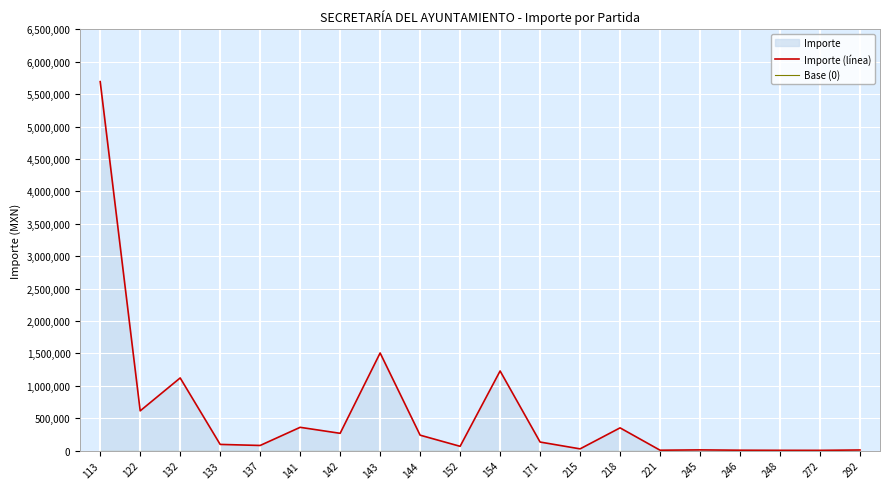

Is it true that Base (0) equals 0.0 at 218?

True